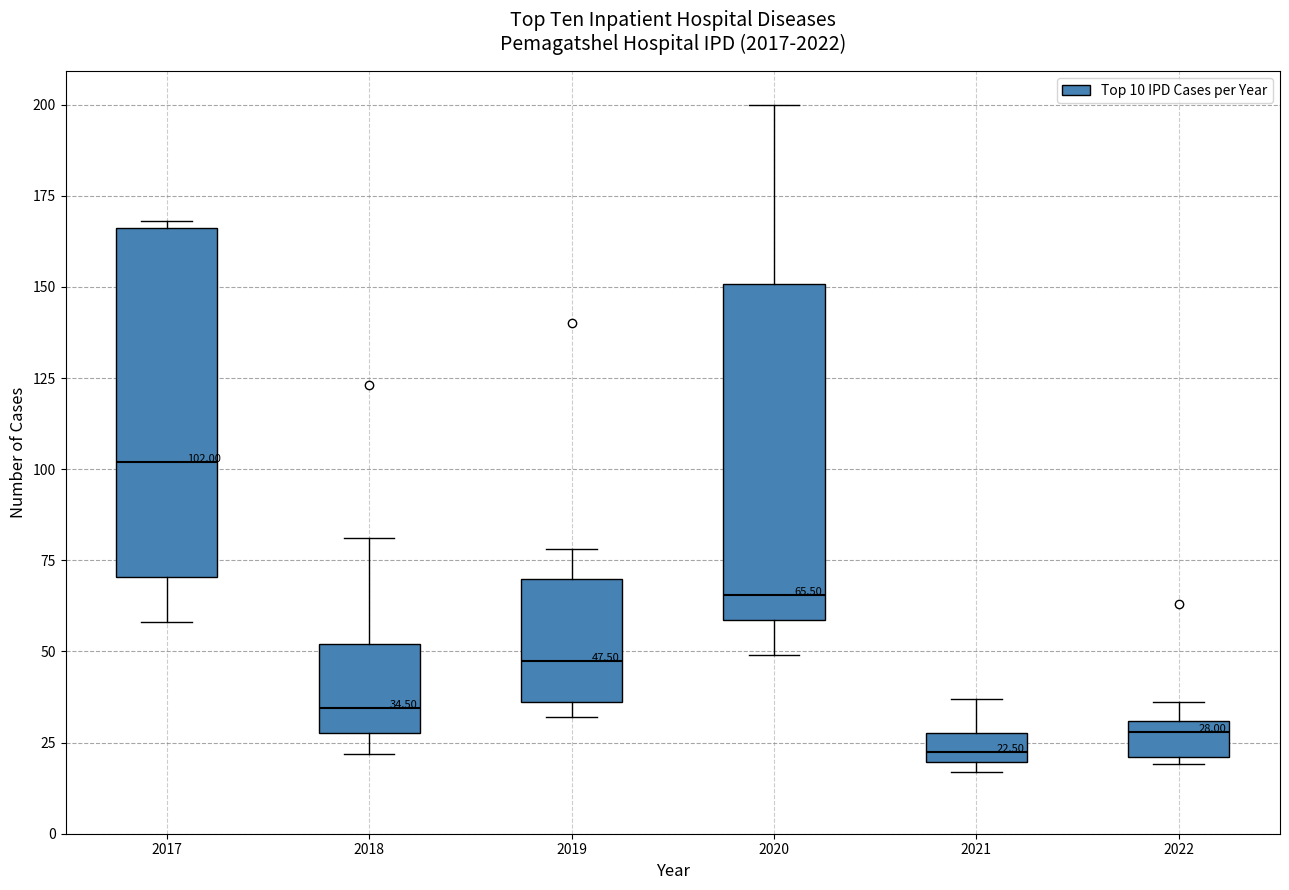

Which box has the lowest median line?

2021